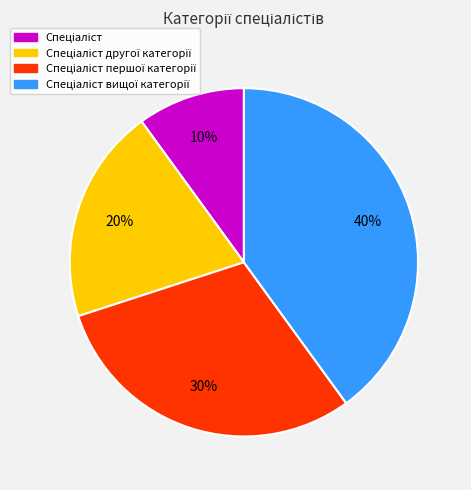

To the nearest percent, what is the average slice percentage?

25%